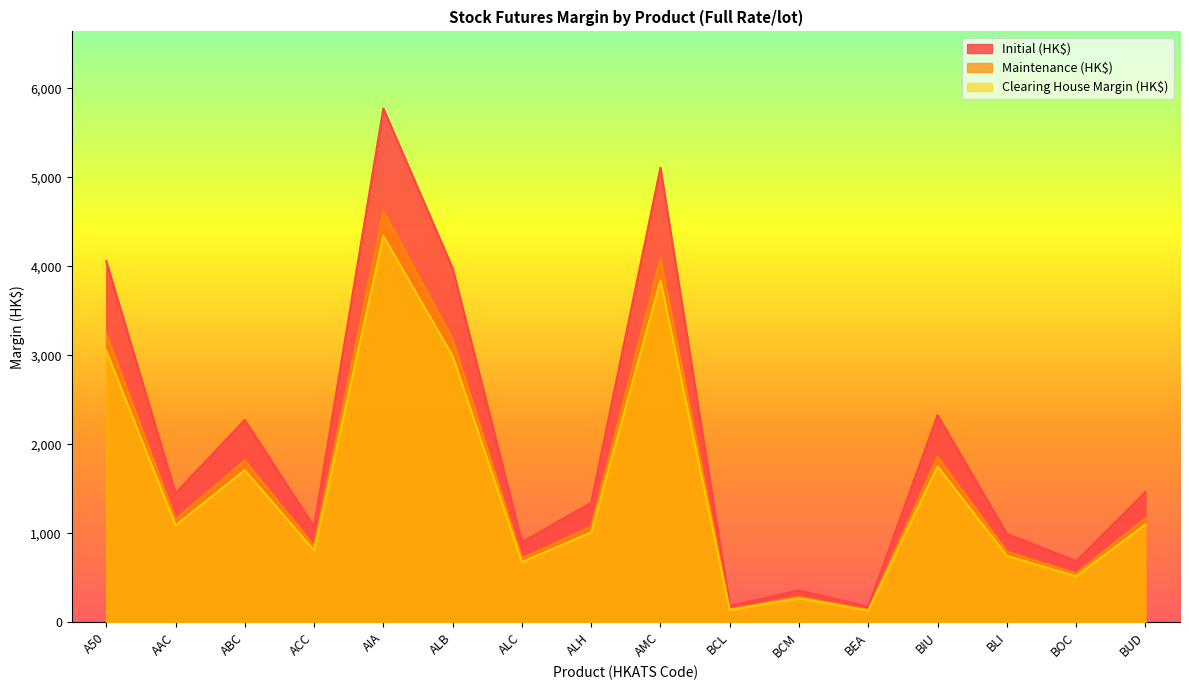

What is the difference between the Initial (HK$) values at ALC and BLI?

93